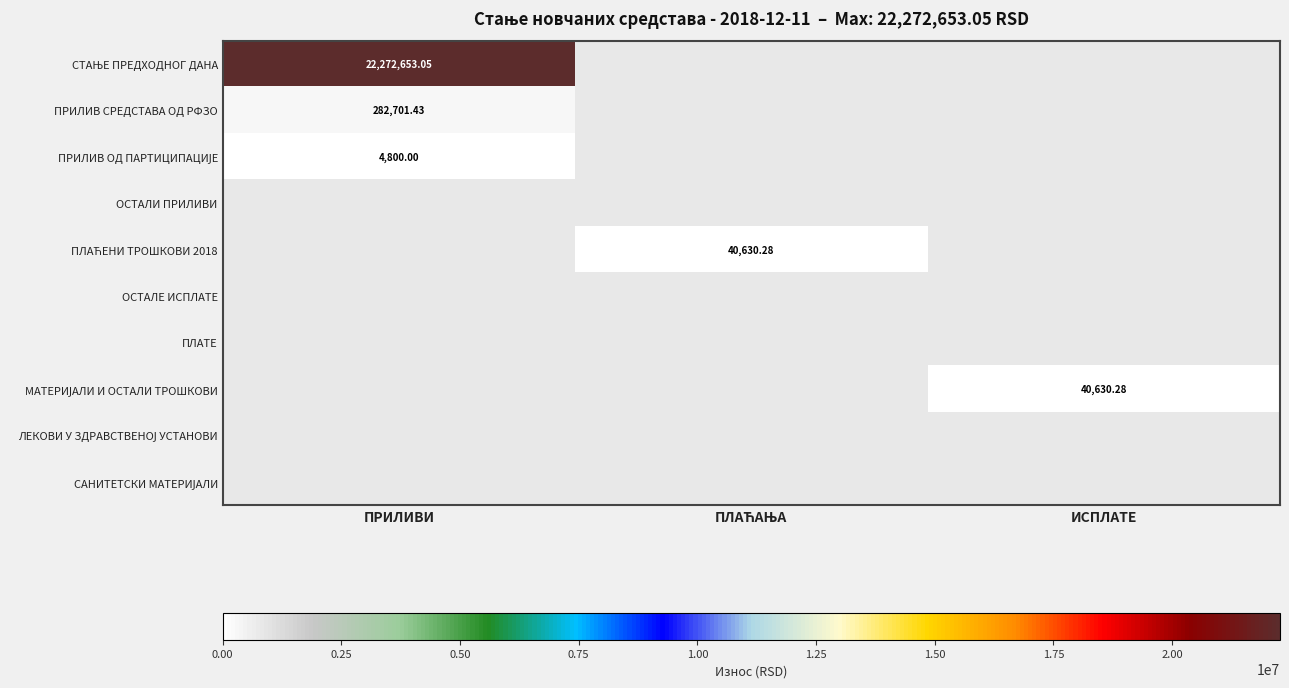

Which series has the largest range (max minus min)?

СТАЊЕ ПРЕДХОДНОГ ДАНА